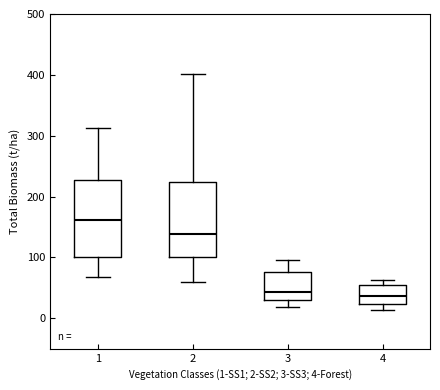

Reading left to right, read every box against the y-axis: the position of its median line, the range the box covers, and the ends of its whiskers. The values are not printed on the chart, so give them approximately, as read against the axis.

1: median 160, box 100 to 230, whiskers 70 to 310
2: median 140, box 100 to 220, whiskers 60 to 400
3: median 40, box 30 to 80, whiskers 20 to 100
4: median 40, box 20 to 60, whiskers 10 to 60 (just above the box's upper edge)